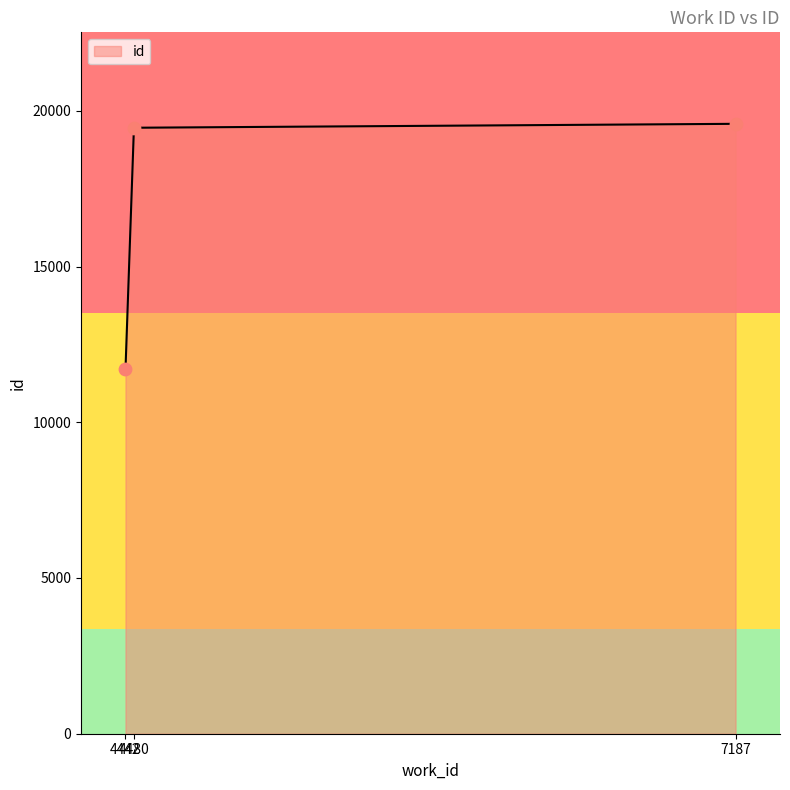

Which has a higher value, 4442 or 4480?

4480